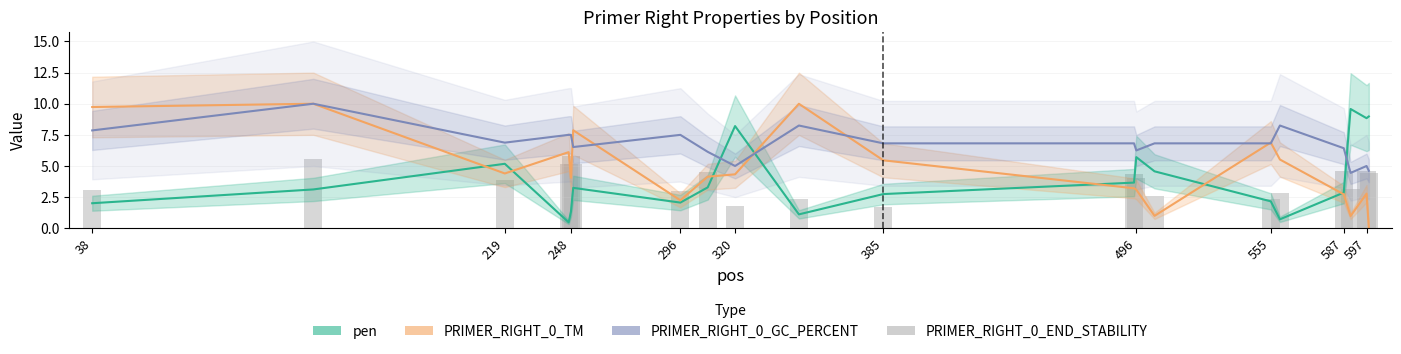

At how many categories does at least one series exceed 9?

4